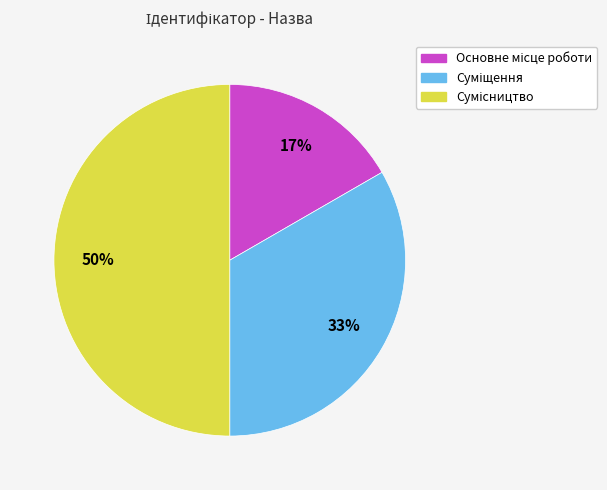

To the nearest percent, what is the difference between the largest and smallest slice percentages?

33%